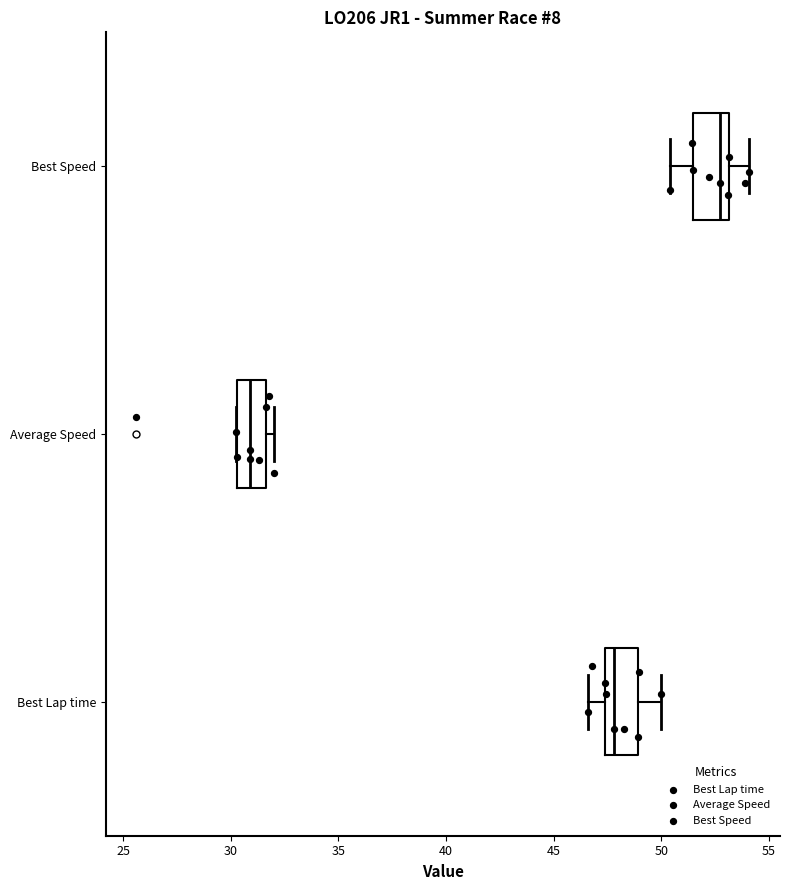

Reading bottom to top, read every box against the x-axis: the position of its median line, the range the box covers, and the ends of its whiskers. The values are not printed on the chart, so give them approximately, as read against the axis.

Best Lap time: median 48.0, box 47.5 to 49.0, whiskers 46.5 to 50.0
Average Speed: median 31.0, box 30.5 to 31.5, whiskers 30.0 to 32.0
Best Speed: median 52.5, box 51.5 to 53.0, whiskers 50.5 to 54.0